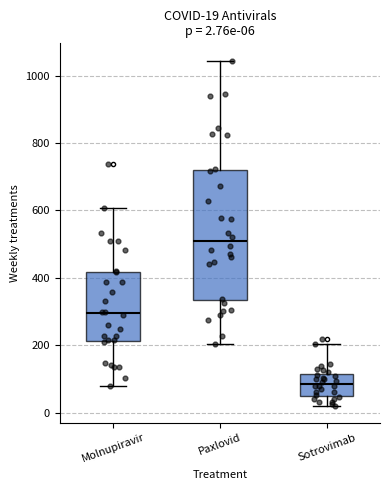

Which box's median line is the highest?

Paxlovid